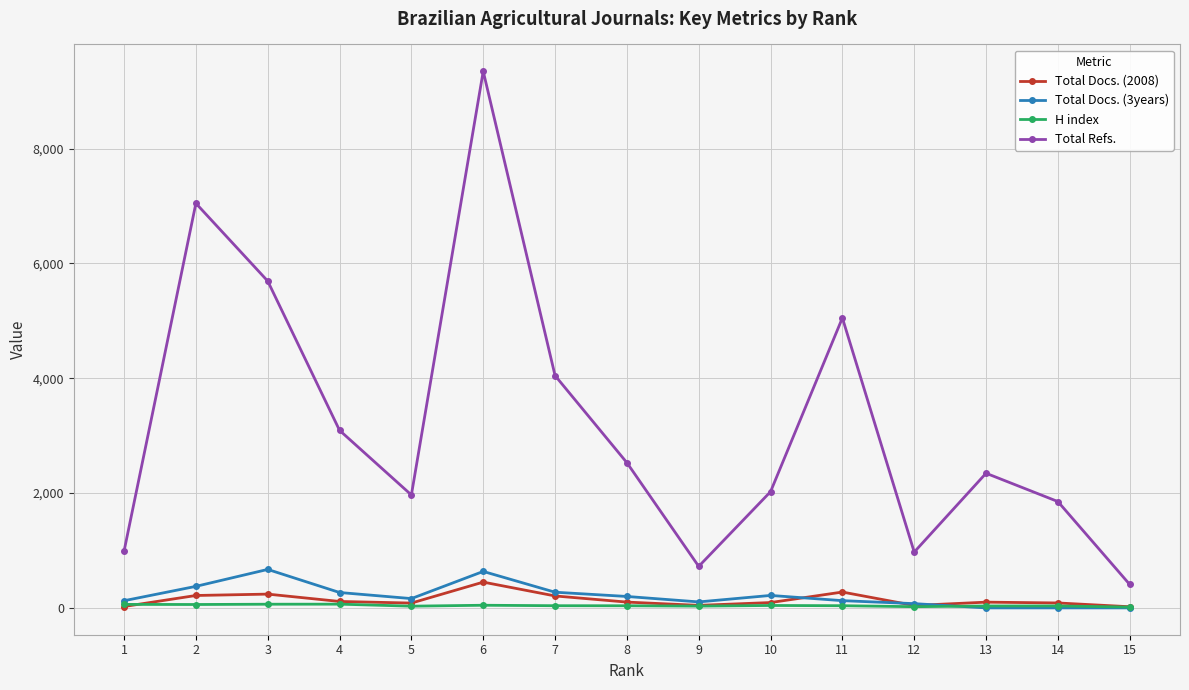

Which series has the largest range (max minus min)?

Total Refs.